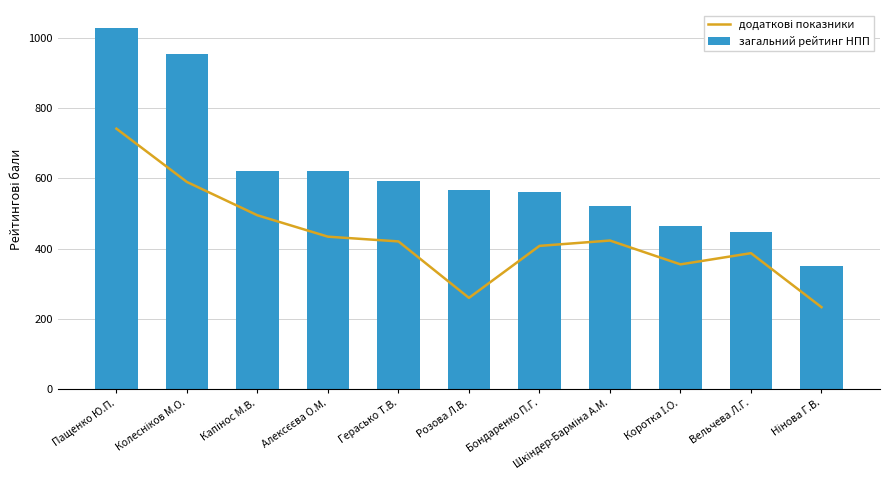

At which label is загальний рейтинг НПП closest to 689?

Капінос М.В.